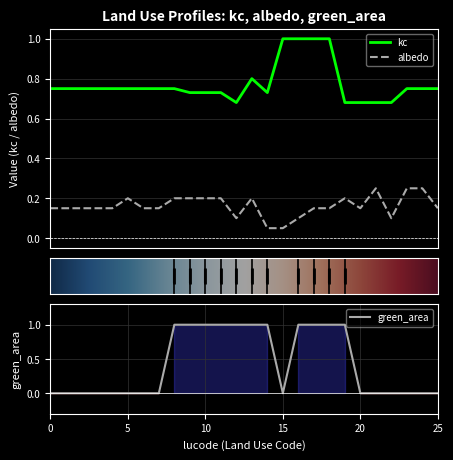

Which series changed the most between 2 and 19?

green_area